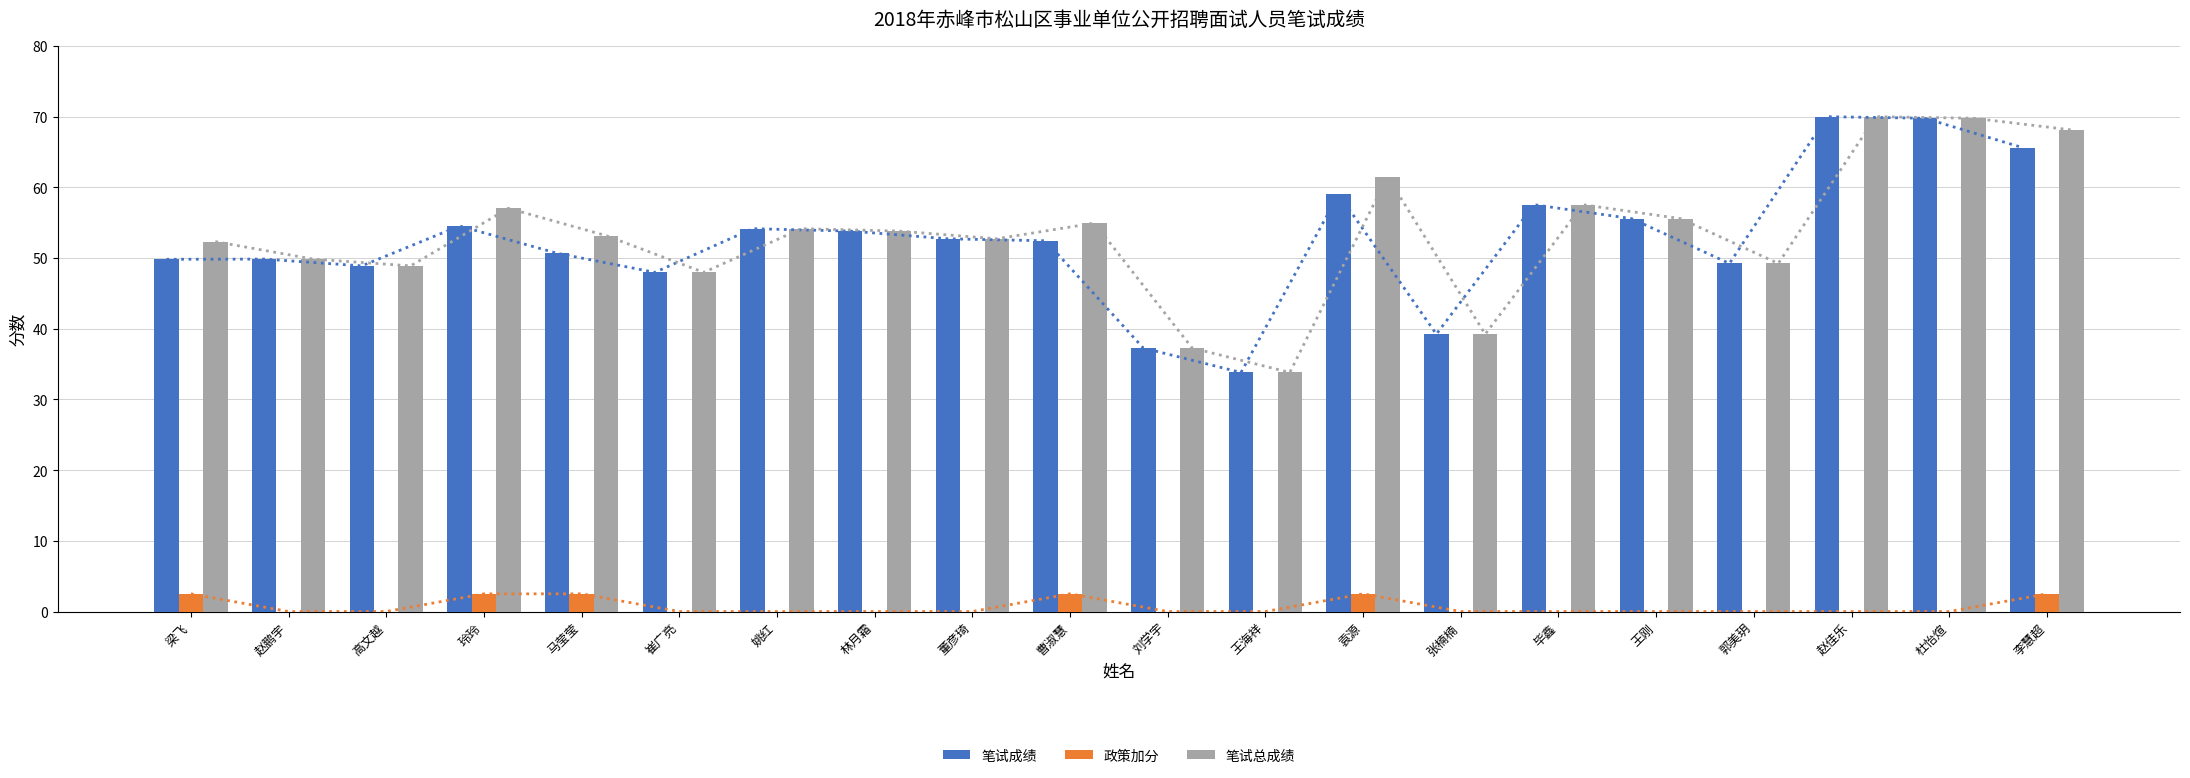

What is the label of the 9th bar from the right?

王海祥